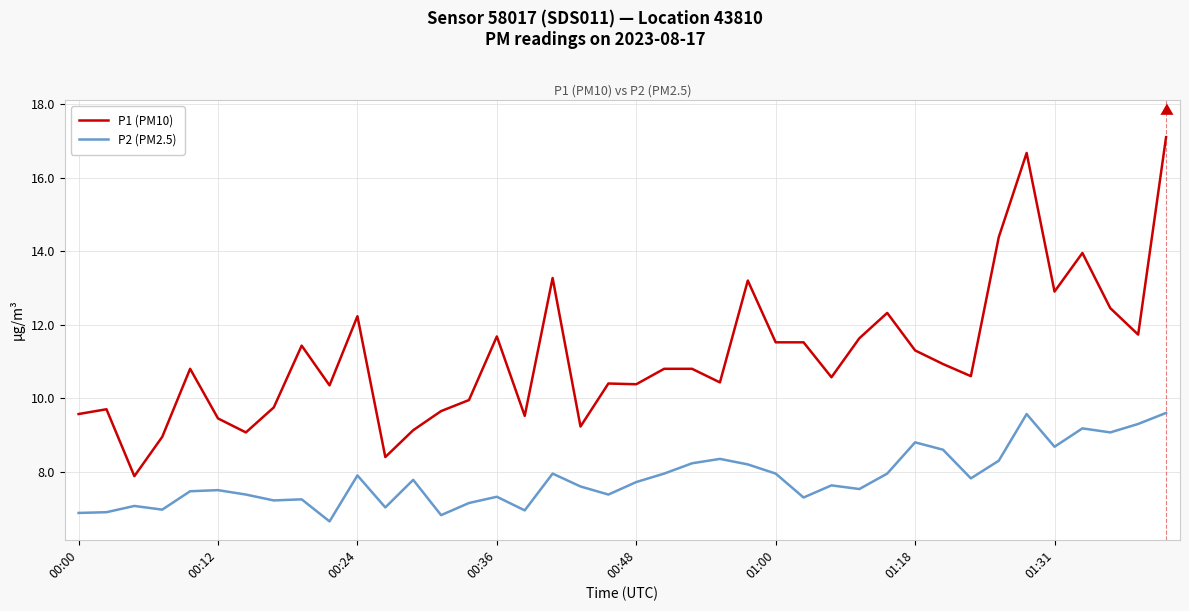

True or false: P2 (PM2.5) and P1 (PM10) intersect in this chart.

False